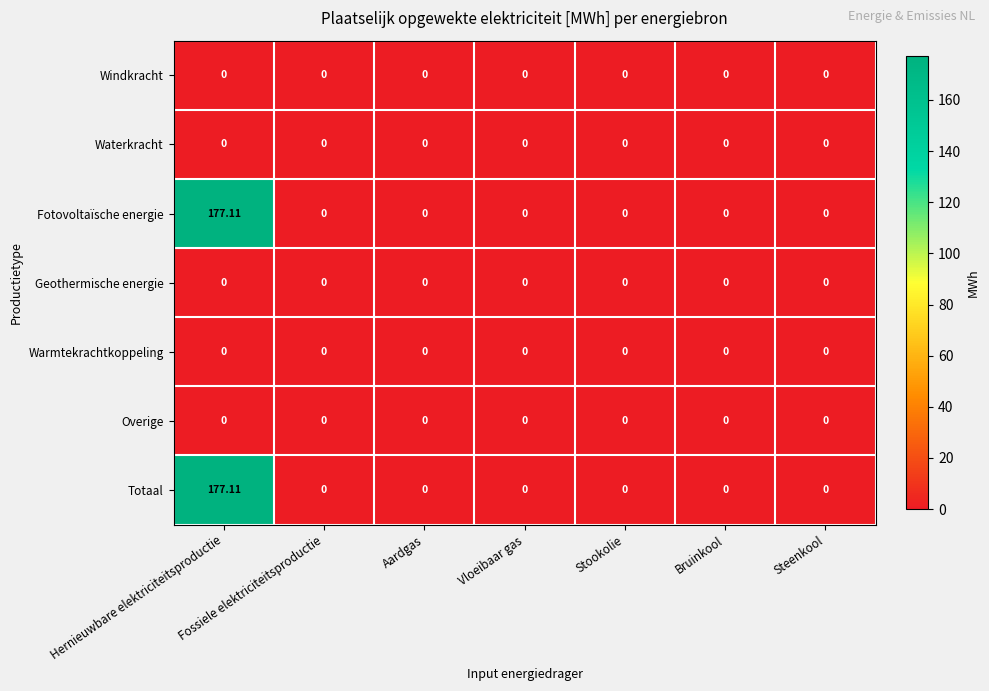

At which category is the sum across all series the highest?

Hernieuwbare elektriciteitsproductie